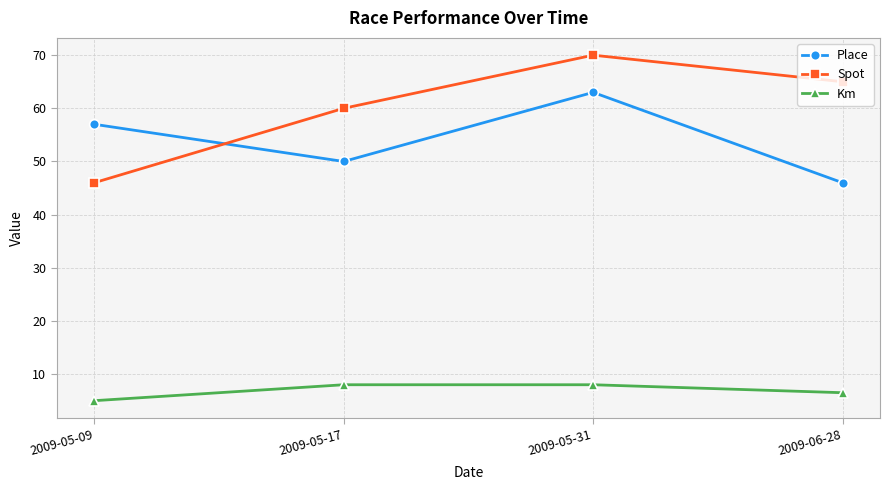

At which category does Place reach its first local valley?

2009-05-17